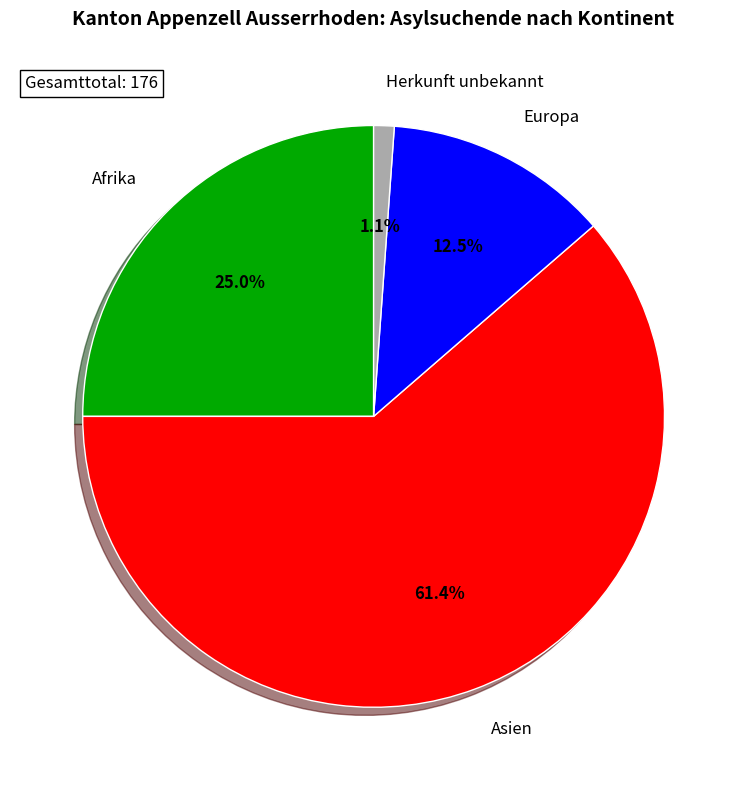

The Herkunft unbekannt slice represents 1% of the pie. True or false?

True